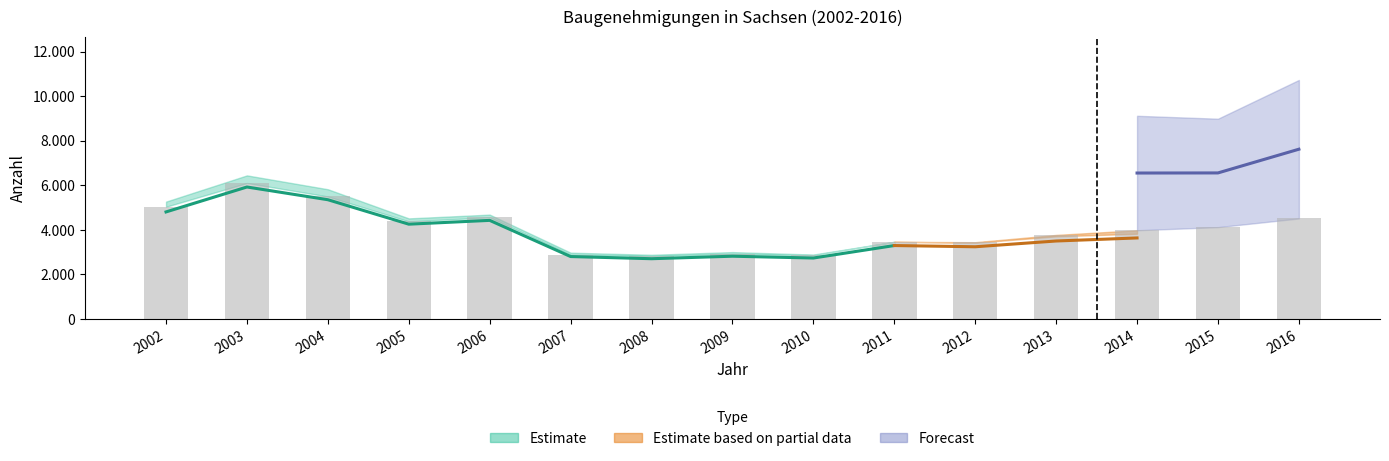

True or false: Dar_1_2_Wohnungen has a value of 1328 at 2013.

False